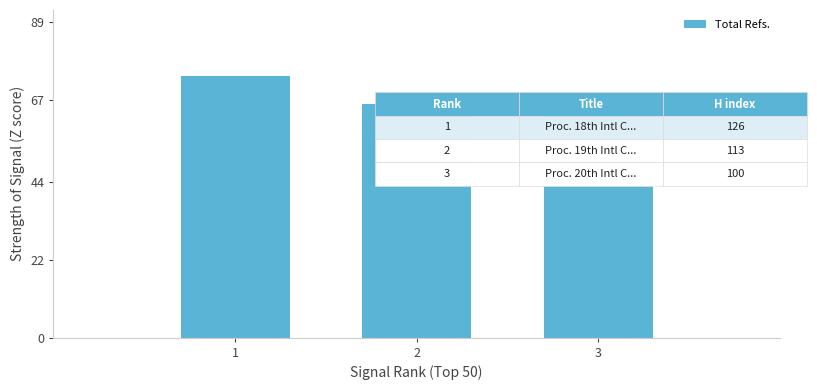

Approximately how many times larger is the value at 1 compared to 2?

1.1